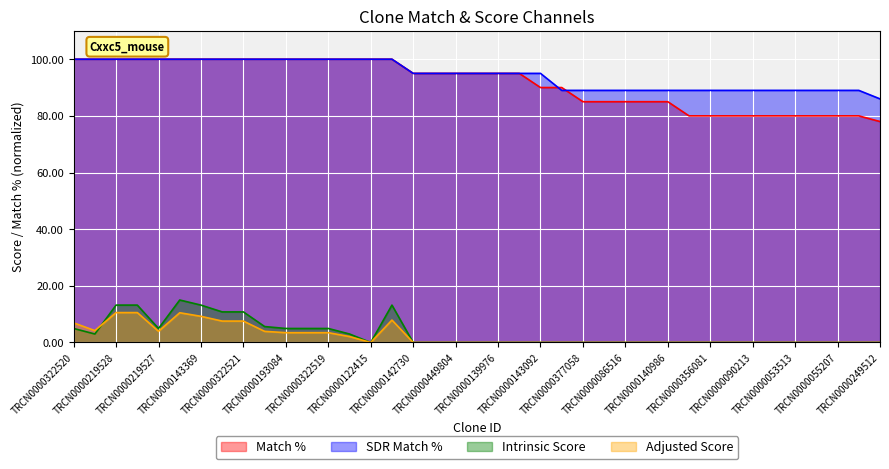

Reading left to right, what are all the values shown in this chart?

Match %: TRCN0000322520=100.0	TRCN0000139977=100.0	TRCN0000219528=100.0	TRCN0000322518=100.0	TRCN0000219527=100.0	TRCN0000322450=100.0	TRCN0000143369=100.0	TRCN0000443009=100.0	TRCN0000322521=100.0	TRCN0000219526=100.0	TRCN0000193084=100.0	TRCN0000139498=100.0	TRCN0000322519=100.0	TRCN0000454536=100.0	TRCN0000122415=100.0	TRCN0000219529=100.0	TRCN0000142730=95.0	TRCN0000142729=95.0	TRCN0000449804=95.0	TRCN0000144558=95.0	TRCN0000139976=95.0	TRCN0000447959=95.0	TRCN0000143092=90.0	TRCN0000166827=90.0	TRCN0000377058=85.0	TRCN0000054034=85.0	TRCN0000086516=85.0	TRCN0000181272=85.0	TRCN0000140986=85.0	TRCN0000269323=80.0	TRCN0000356081=80.0	TRCN0000218416=80.0	TRCN0000090213=80.0	TRCN0000309728=80.0	TRCN0000053513=80.0	TRCN0000141606=80.0	TRCN0000055207=80.0	TRCN0000161105=80.0	TRCN0000249512=78.0
SDR Match %: TRCN0000322520=100.0	TRCN0000139977=100.0	TRCN0000219528=100.0	TRCN0000322518=100.0	TRCN0000219527=100.0	TRCN0000322450=100.0	TRCN0000143369=100.0	TRCN0000443009=100.0	TRCN0000322521=100.0	TRCN0000219526=100.0	TRCN0000193084=100.0	TRCN0000139498=100.0	TRCN0000322519=100.0	TRCN0000454536=100.0	TRCN0000122415=100.0	TRCN0000219529=100.0	TRCN0000142730=95.0	TRCN0000142729=95.0	TRCN0000449804=95.0	TRCN0000144558=95.0	TRCN0000139976=95.0	TRCN0000447959=95.0	TRCN0000143092=95.0	TRCN0000166827=89.0	TRCN0000377058=89.0	TRCN0000054034=89.0	TRCN0000086516=89.0	TRCN0000181272=89.0	TRCN0000140986=89.0	TRCN0000269323=89.0	TRCN0000356081=89.0	TRCN0000218416=89.0	TRCN0000090213=89.0	TRCN0000309728=89.0	TRCN0000053513=89.0	TRCN0000141606=89.0	TRCN0000055207=89.0	TRCN0000161105=89.0	TRCN0000249512=86.0
Intrinsic Score: TRCN0000322520=5.0	TRCN0000139977=3.0	TRCN0000219528=13.2	TRCN0000322518=13.2	TRCN0000219527=5.0	TRCN0000322450=15.0	TRCN0000143369=13.2	TRCN0000443009=10.8	TRCN0000322521=10.8	TRCN0000219526=5.6	TRCN0000193084=5.0	TRCN0000139498=5.0	TRCN0000322519=5.0	TRCN0000454536=3.0	TRCN0000122415=0.0	TRCN0000219529=13.2	TRCN0000142730=0.0	TRCN0000142729=0.0	TRCN0000449804=0.0	TRCN0000144558=0.0	TRCN0000139976=0.0	TRCN0000447959=0.0	TRCN0000143092=0.0	TRCN0000166827=0.0	TRCN0000377058=0.0	TRCN0000054034=0.0	TRCN0000086516=0.0	TRCN0000181272=0.0	TRCN0000140986=0.0	TRCN0000269323=0.0	TRCN0000356081=0.0	TRCN0000218416=0.0	TRCN0000090213=0.0	TRCN0000309728=0.0	TRCN0000053513=0.0	TRCN0000141606=0.0	TRCN0000055207=0.0	TRCN0000161105=0.0	TRCN0000249512=0.0
Adjusted Score: TRCN0000322520=6.9	TRCN0000139977=4.2	TRCN0000219528=10.6	TRCN0000322518=10.6	TRCN0000219527=4.0	TRCN0000322450=10.5	TRCN0000143369=9.2	TRCN0000443009=7.6	TRCN0000322521=7.6	TRCN0000219526=3.9	TRCN0000193084=3.5	TRCN0000139498=3.5	TRCN0000322519=3.5	TRCN0000454536=2.1	TRCN0000122415=0.0	TRCN0000219529=7.9	TRCN0000142730=0.0	TRCN0000142729=0.0	TRCN0000449804=0.0	TRCN0000144558=0.0	TRCN0000139976=0.0	TRCN0000447959=0.0	TRCN0000143092=0.0	TRCN0000166827=0.0	TRCN0000377058=0.0	TRCN0000054034=0.0	TRCN0000086516=0.0	TRCN0000181272=0.0	TRCN0000140986=0.0	TRCN0000269323=0.0	TRCN0000356081=0.0	TRCN0000218416=0.0	TRCN0000090213=0.0	TRCN0000309728=0.0	TRCN0000053513=0.0	TRCN0000141606=0.0	TRCN0000055207=0.0	TRCN0000161105=0.0	TRCN0000249512=0.0